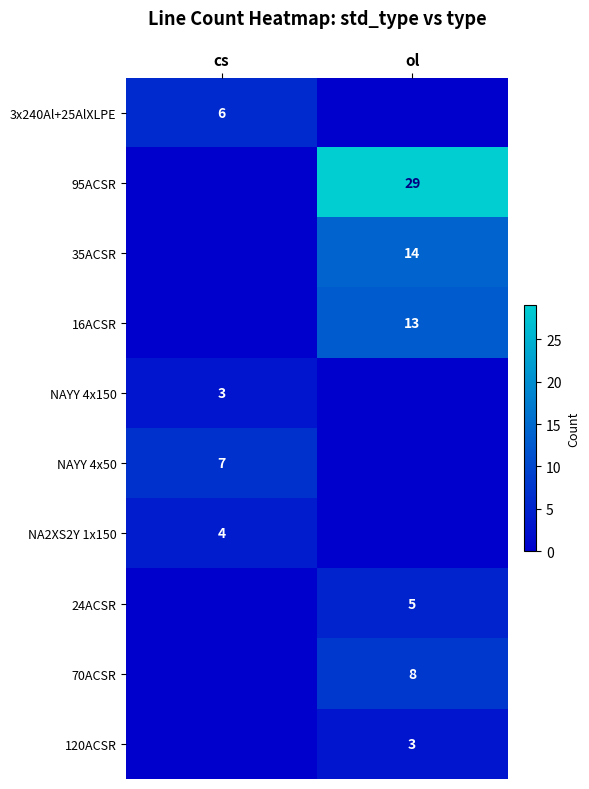

What is the maximum value shown in the chart?

29